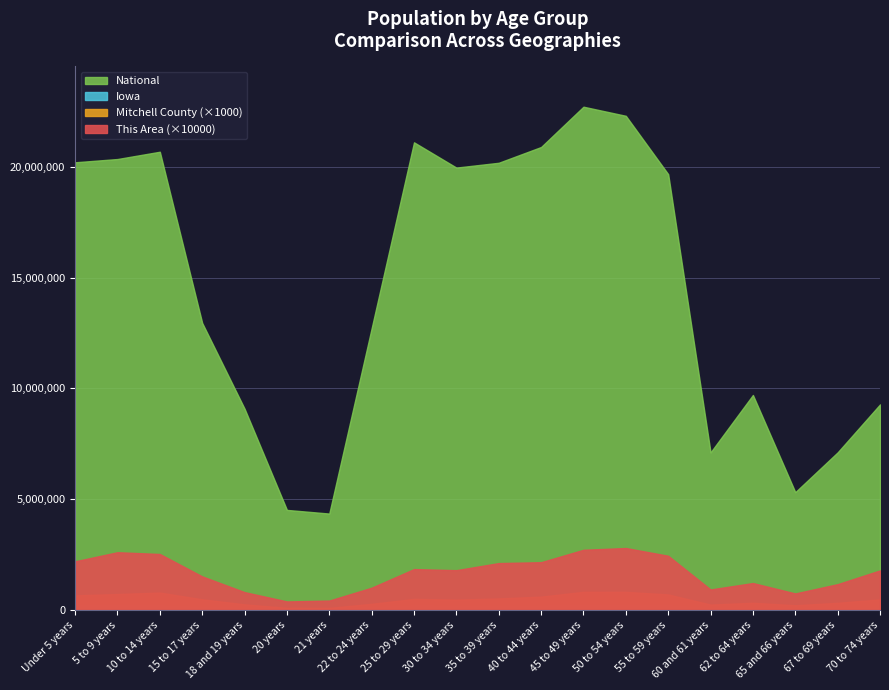

List the series in order of their peak value, highest first.

National, Iowa, Mitchell County, This Area